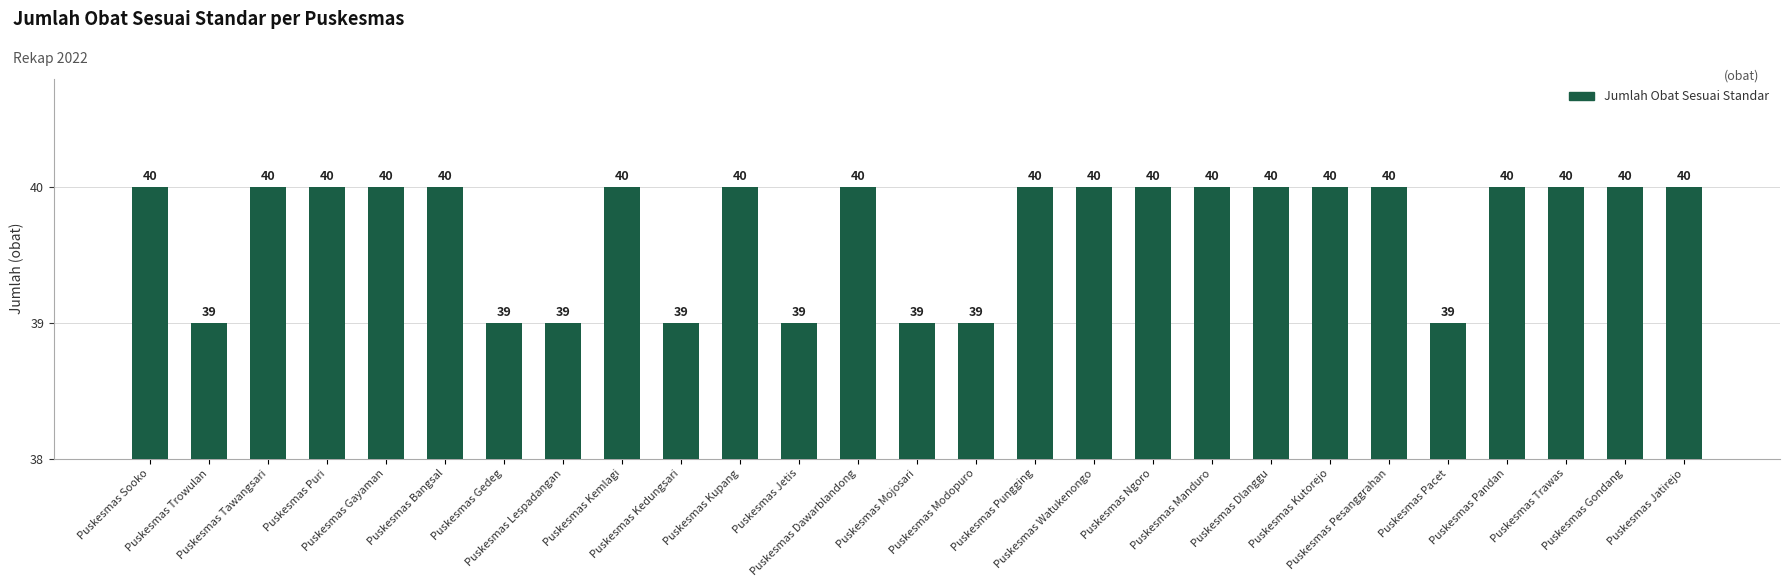

What is the greatest value displayed?

40